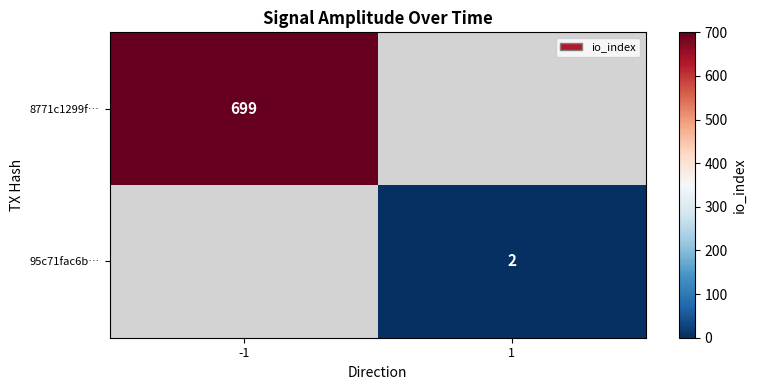

The 8771c1299f… series shows 238 at -1. True or false?

False